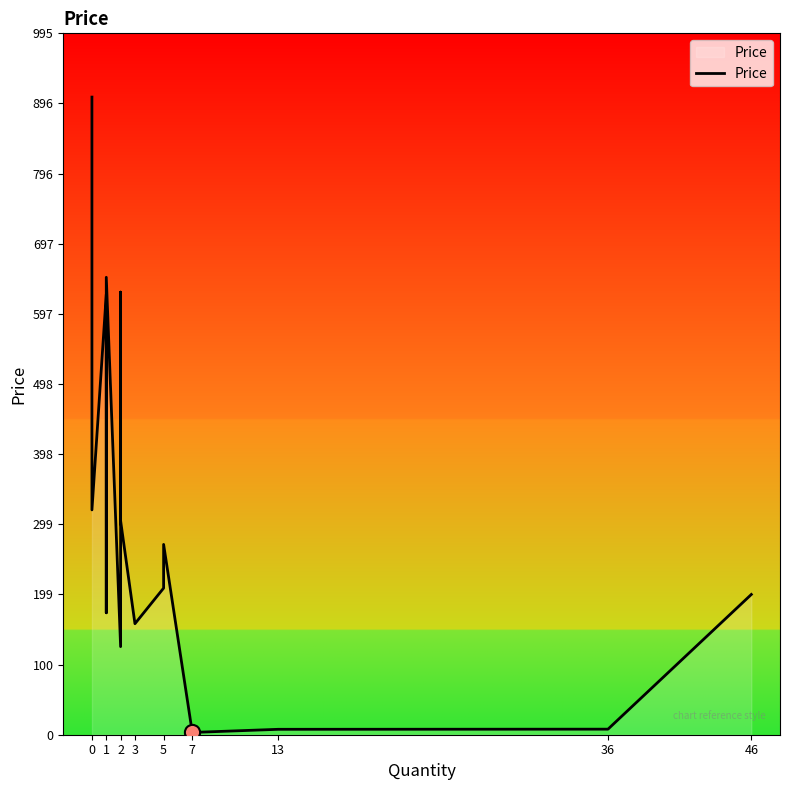

Which has a higher value, 2 or 13?

2